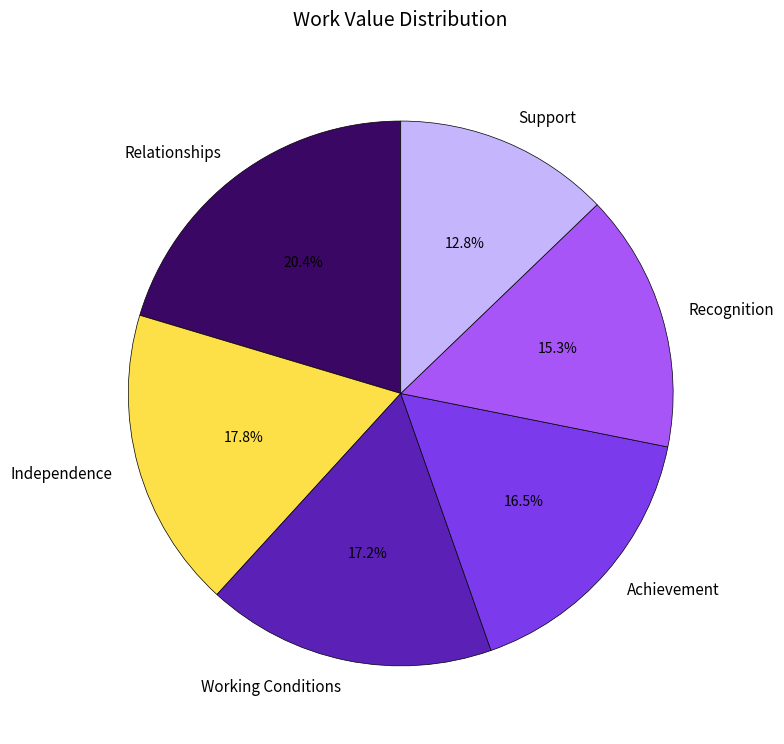

How many slices are in this pie chart?

6